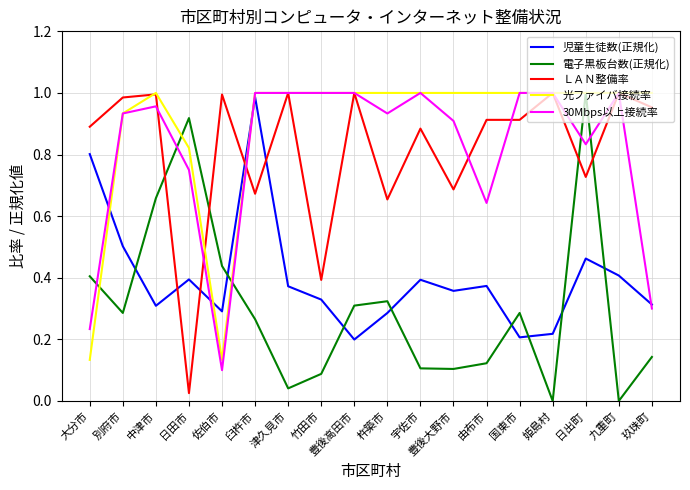

Between 大分市 and 豊後大野市, which series saw the biggest shift?

光ファイバ接続率